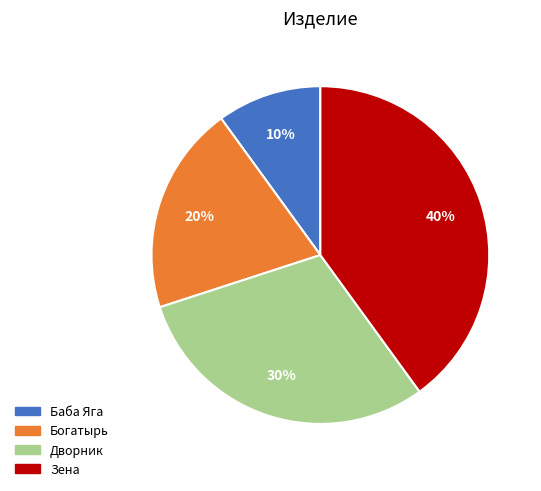

Rank the categories by value from highest to lowest.

Зена, Дворник, Богатырь, Баба Яга